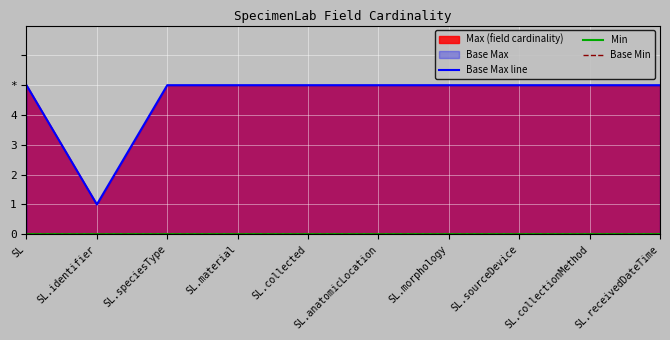

Is the value of Base Max line at SL greater than the value of Base Min at SL.sourceDevice?

Yes